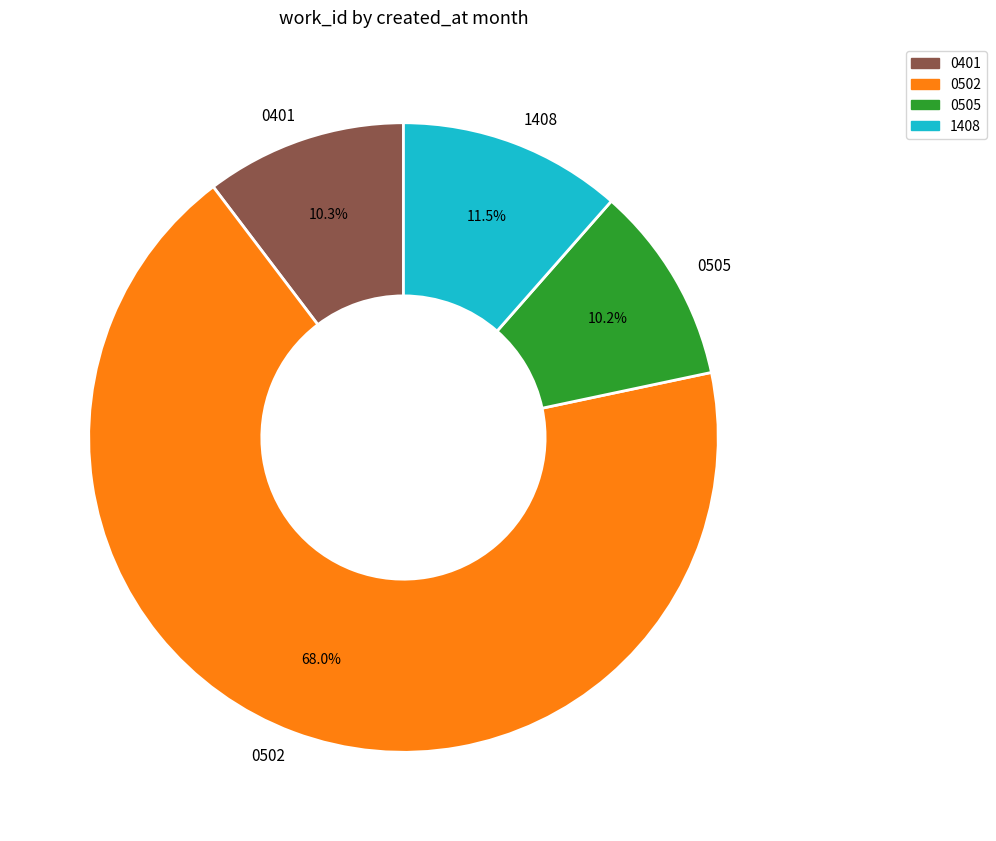

How many slices are in this pie chart?

4